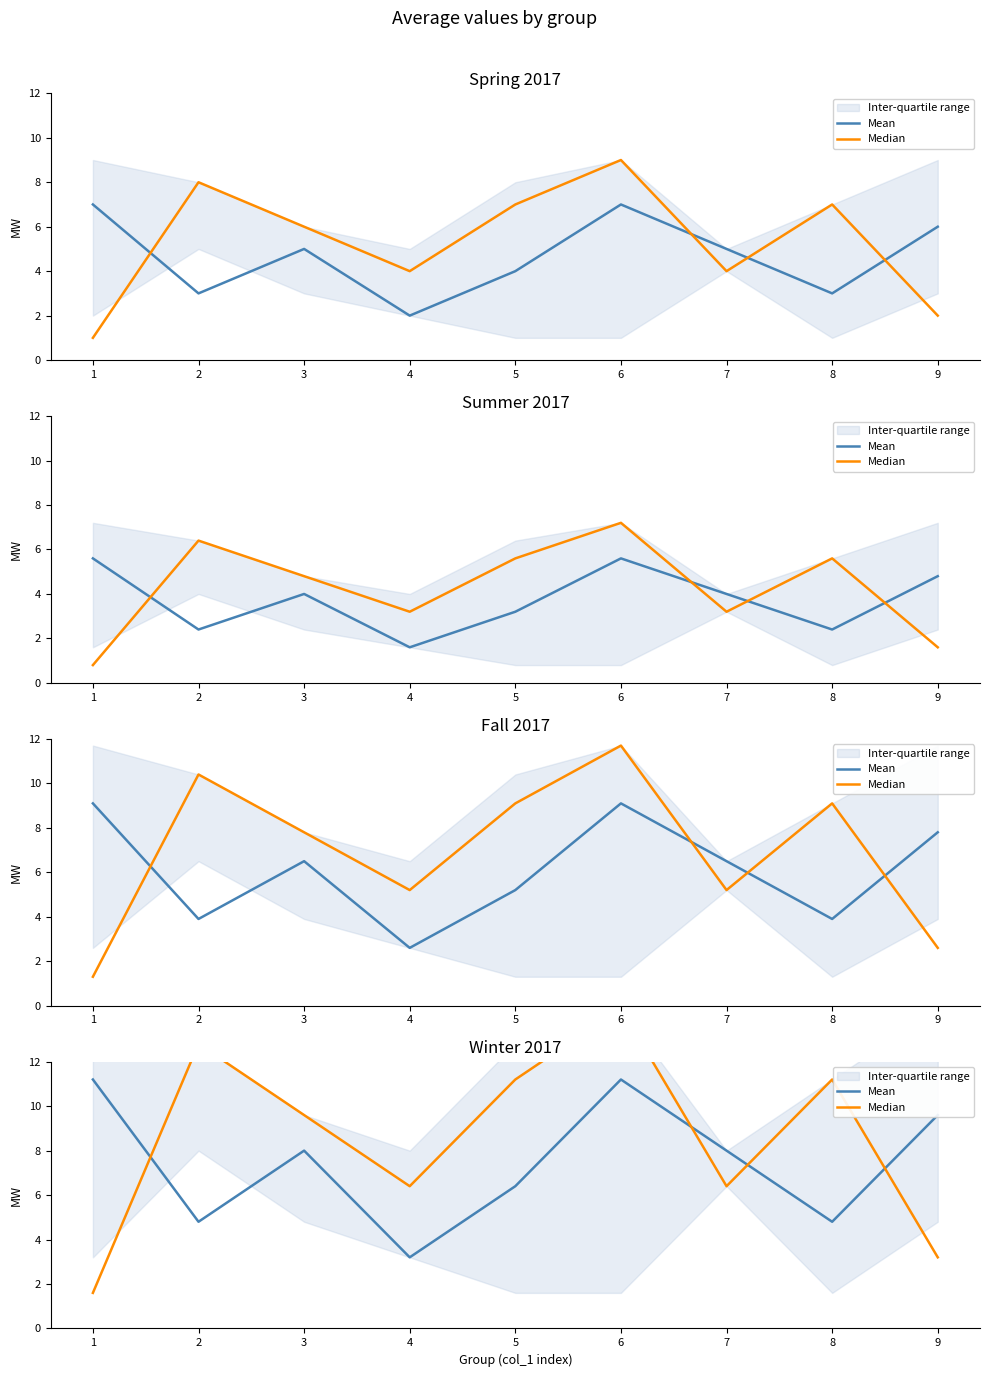

Is this an area chart (filled region under the line)?

No